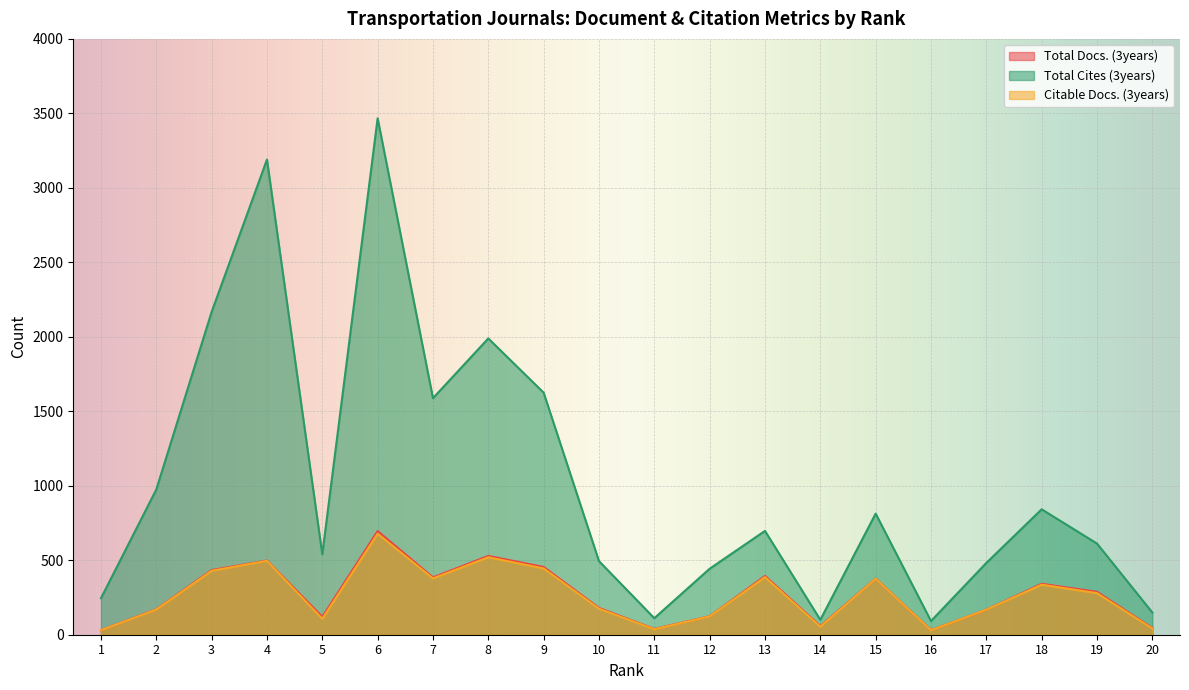

Reading left to right, transcribe all the data shown in this chart.

Total Docs. (3years): 1=30	2=171	3=434	4=498	5=120	6=696	7=385	8=529	9=455	10=180	11=39	12=124	13=395	14=58	15=377	16=31	17=168	18=342	19=288	20=45
Total Cites (3years): 1=245	2=975	3=2167	4=3190	5=540	6=3467	7=1588	8=1989	9=1625	10=494	11=111	12=443	13=697	14=100	15=813	16=92	17=482	18=842	19=612	20=149
Citable Docs. (3years): 1=30	2=169	3=429	4=496	5=107	6=678	7=378	8=520	9=445	10=175	11=37	12=123	13=387	14=54	15=376	16=30	17=168	18=336	19=279	20=42